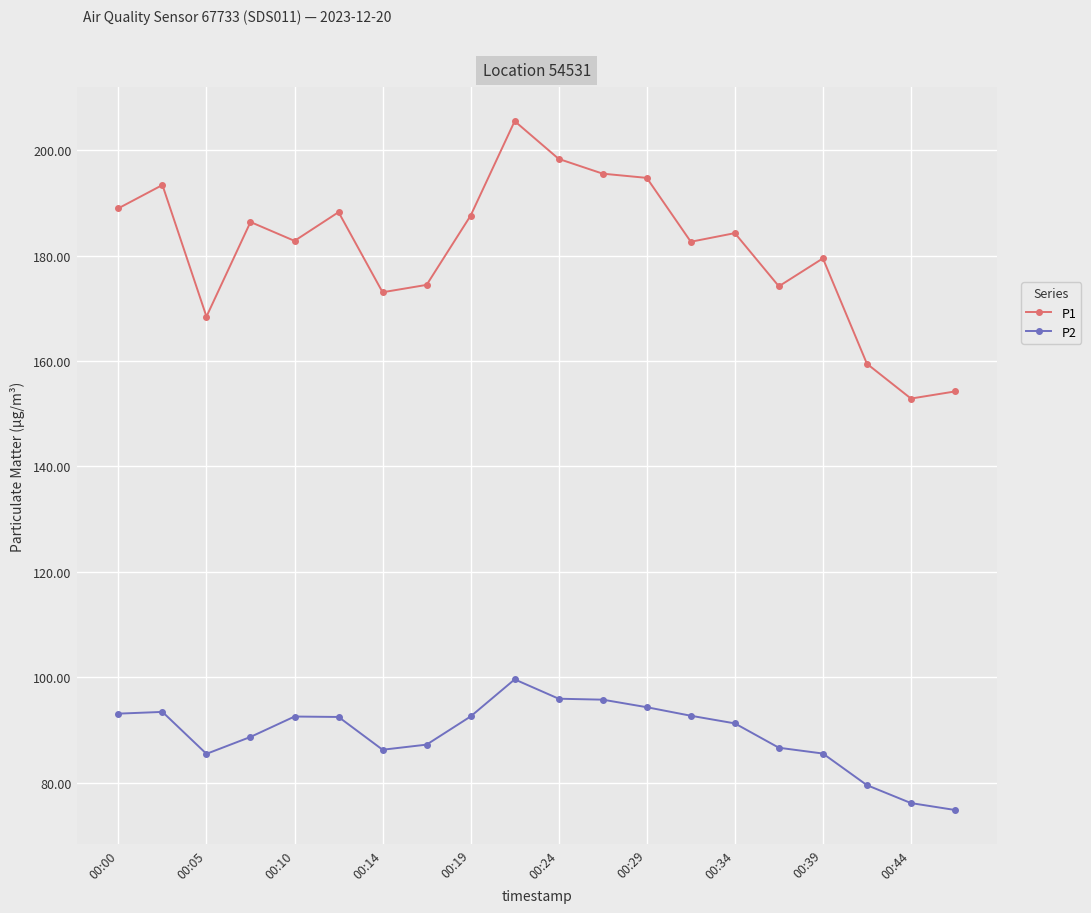

What is the maximum value for P1?

205.5